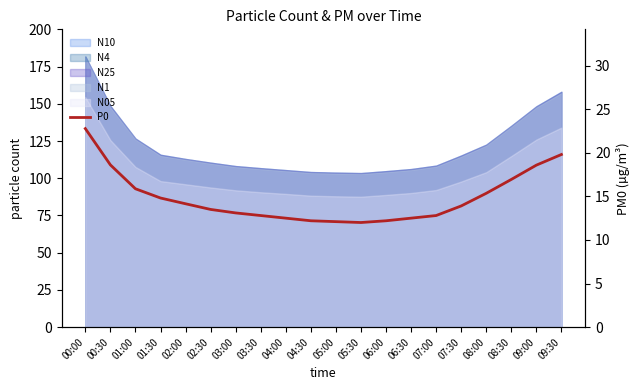

What is the value of the 7th point from the left?

13.1